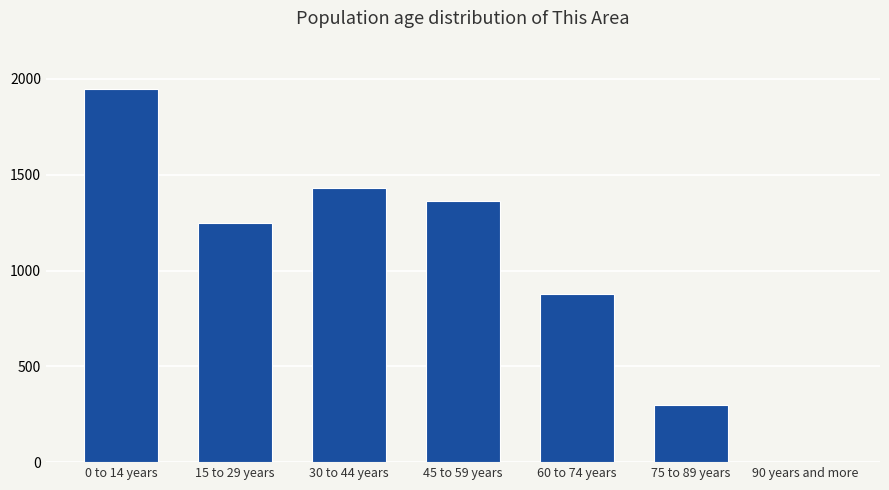

What is the average value?

1024